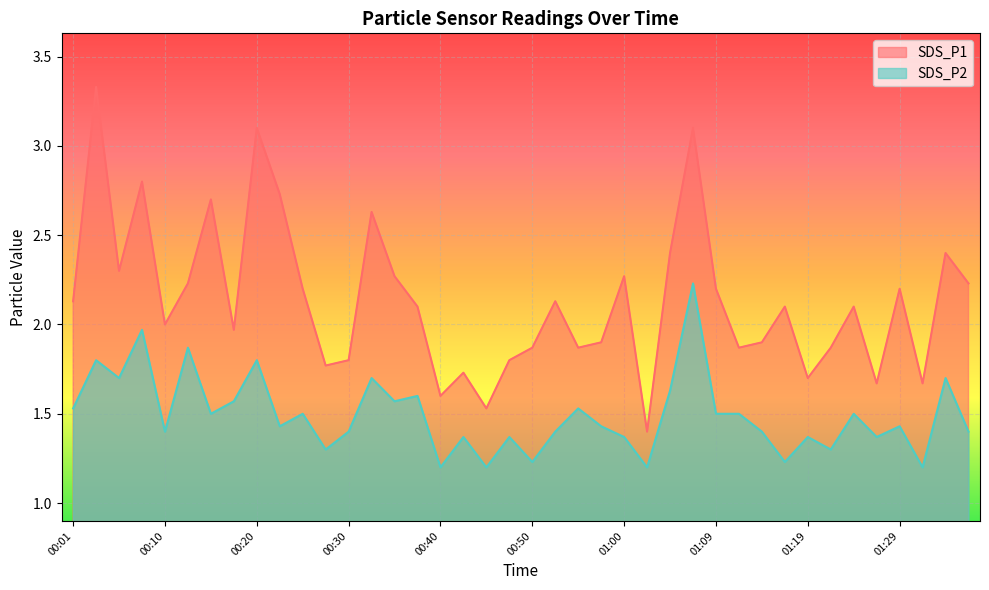

What is the value of the SDS_P2 point at the 23rd from the left?

1.5